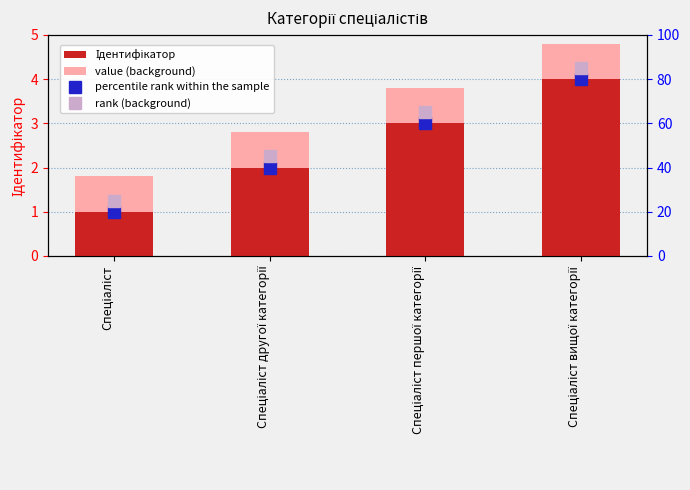

Are the bars horizontal?

No